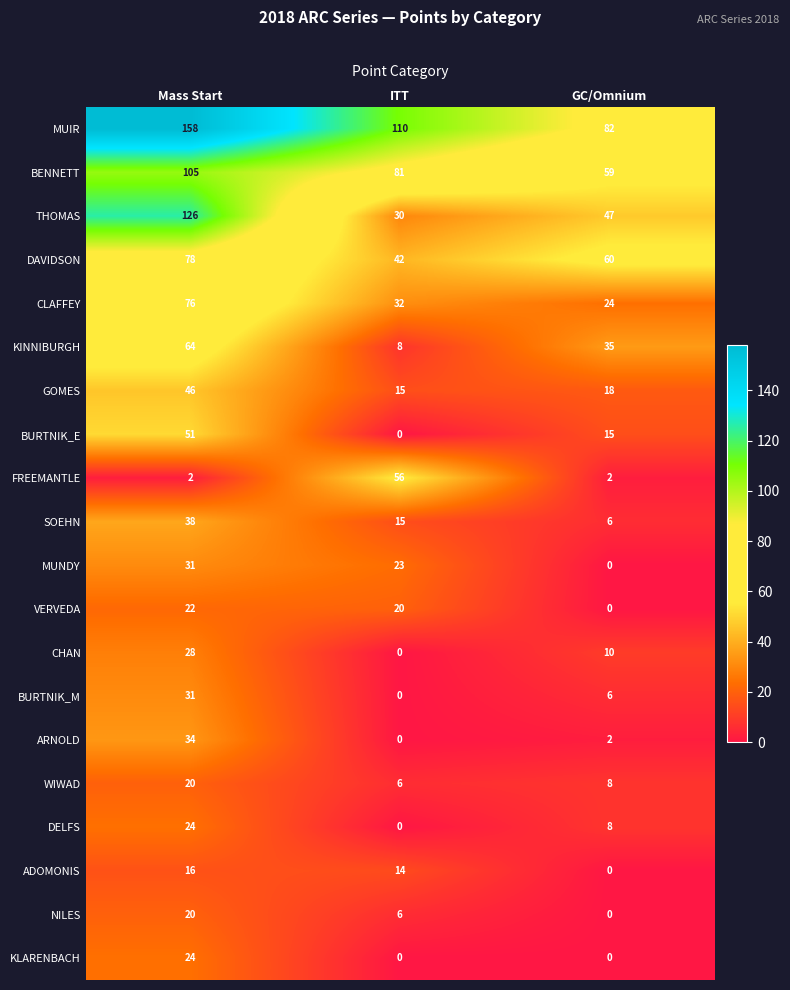

What is the difference between the KINNIBURGH values at GC/Omnium and ITT?

27